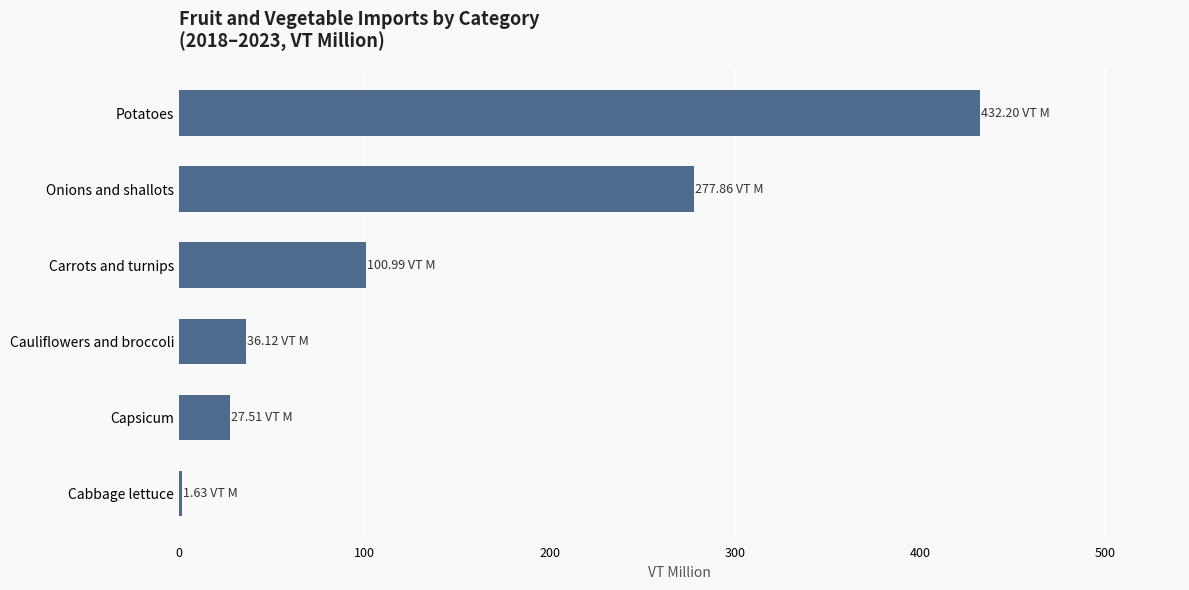

How many bars are there in total?

6